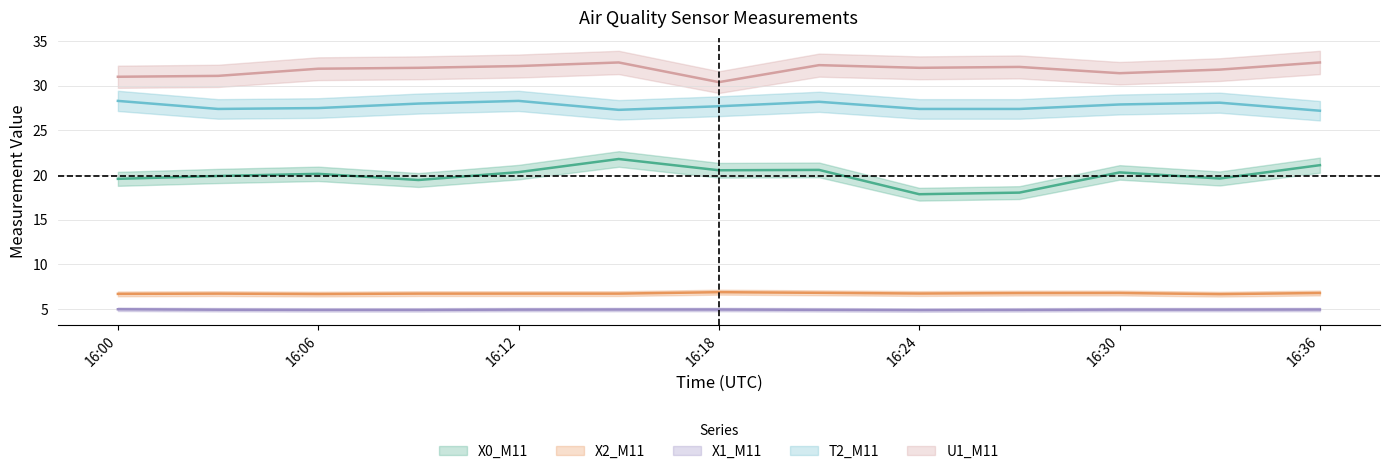

What is the total value across all series at 2022-08-11 16:27:00?

89.3